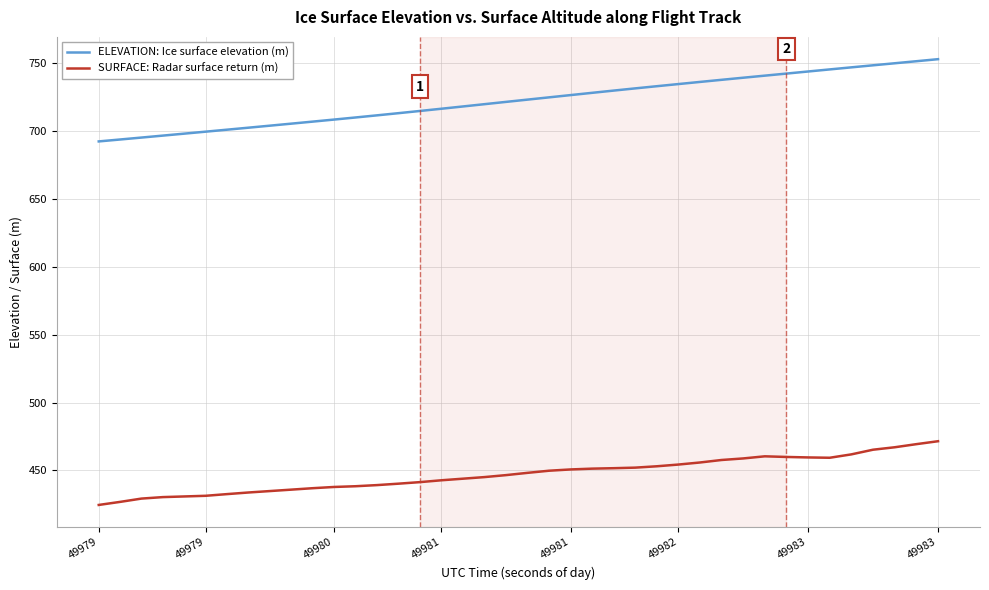

True or false: SURFACE: Radar surface return (m) and ELEVATION: Ice surface elevation (m) cross at least once.

False